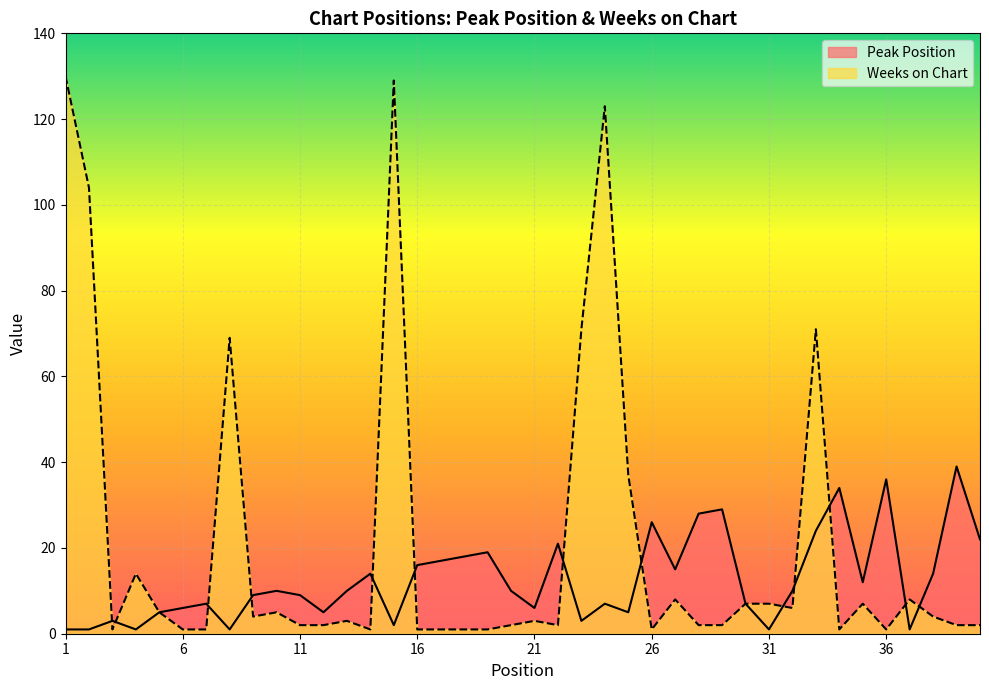

Where is Weeks on Chart nearest to the value 65?

8